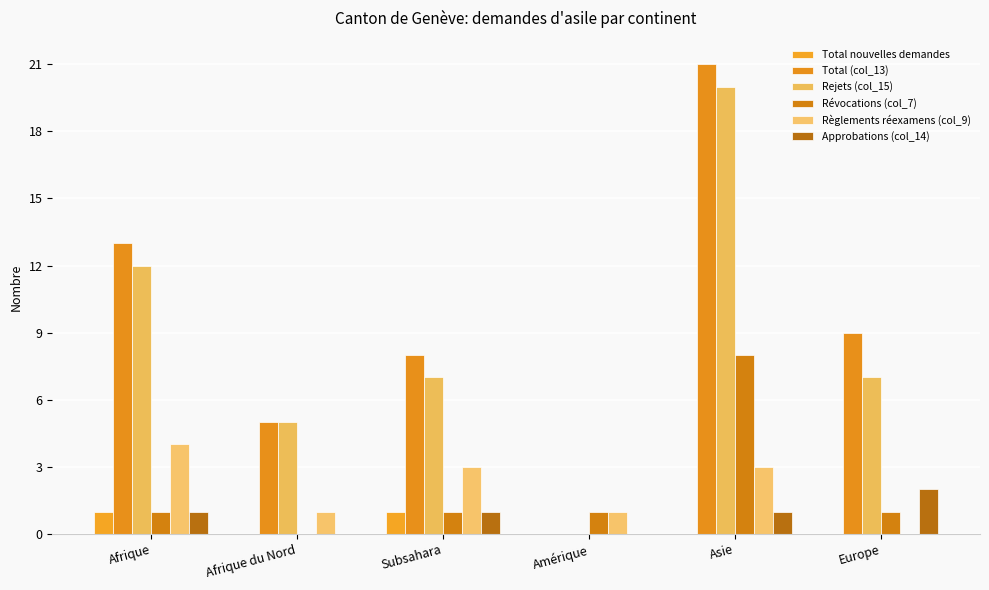

Reading left to right, extract all data points from this chart.

Total nouvelles demandes: Afrique=1	Afrique du Nord=0	Subsahara=1	Amérique=0	Asie=0	Europe=0
Total (col_13): Afrique=13	Afrique du Nord=5	Subsahara=8	Amérique=0	Asie=21	Europe=9
Rejets (col_15): Afrique=12	Afrique du Nord=5	Subsahara=7	Amérique=0	Asie=20	Europe=7
Révocations (col_7): Afrique=1	Afrique du Nord=0	Subsahara=1	Amérique=1	Asie=8	Europe=1
Règlements réexamens (col_9): Afrique=4	Afrique du Nord=1	Subsahara=3	Amérique=1	Asie=3	Europe=0
Approbations (col_14): Afrique=1	Afrique du Nord=0	Subsahara=1	Amérique=0	Asie=1	Europe=2